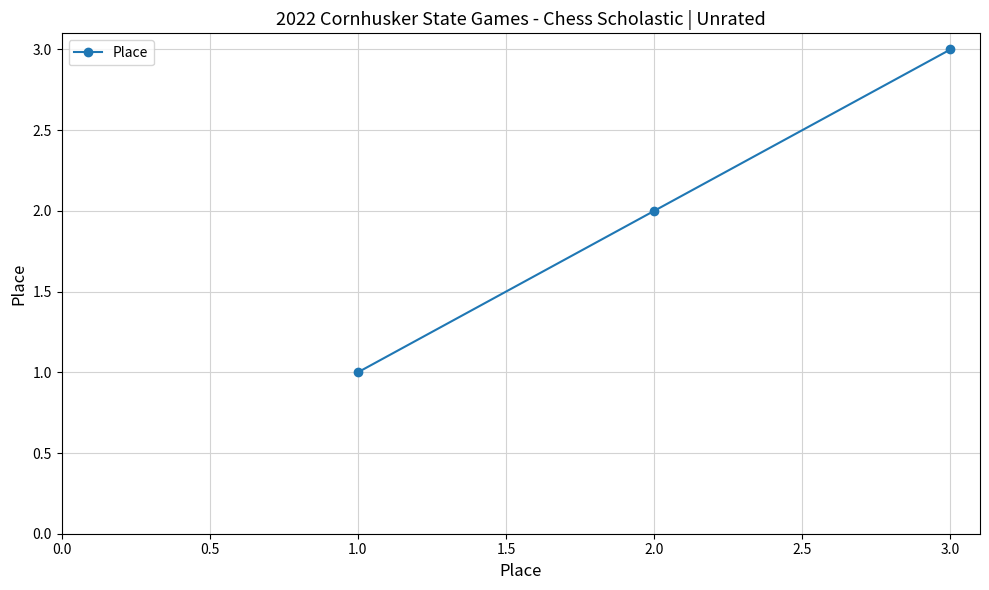

How many data points are less than 2?

1